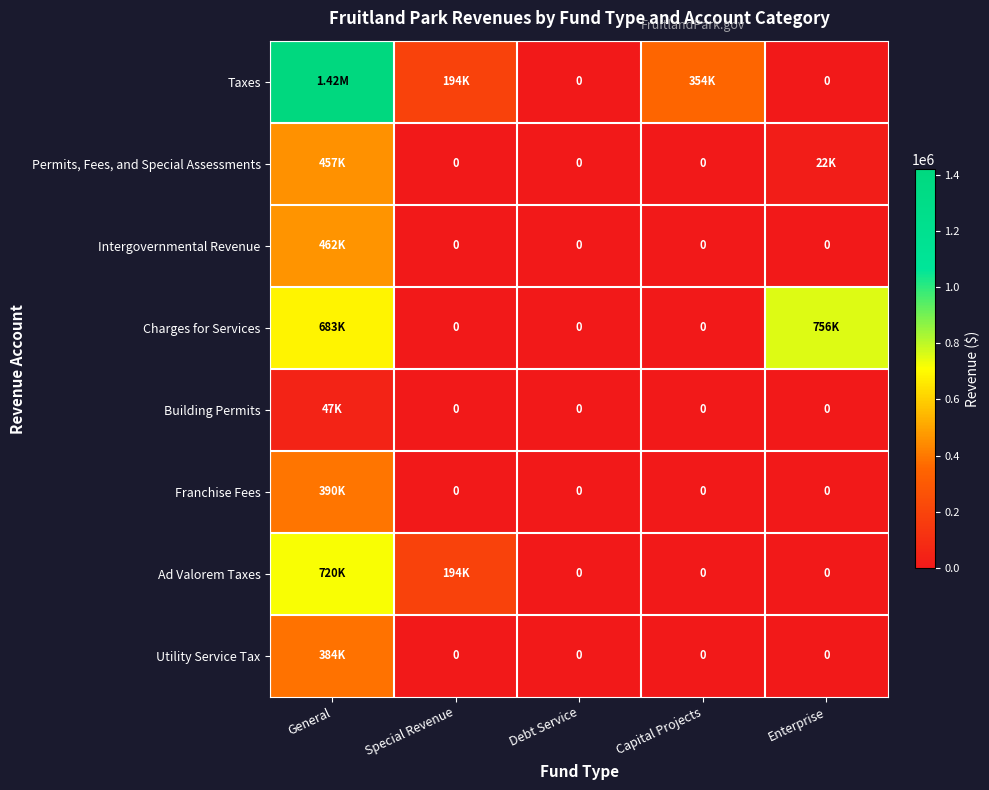

What is the average value of the Charges for Services series?

287844